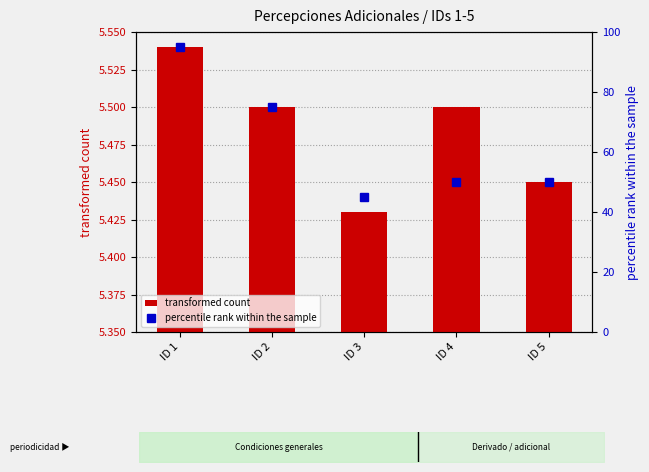

Between ID 2 and ID 4, which series saw the biggest shift?

percentile rank within the sample